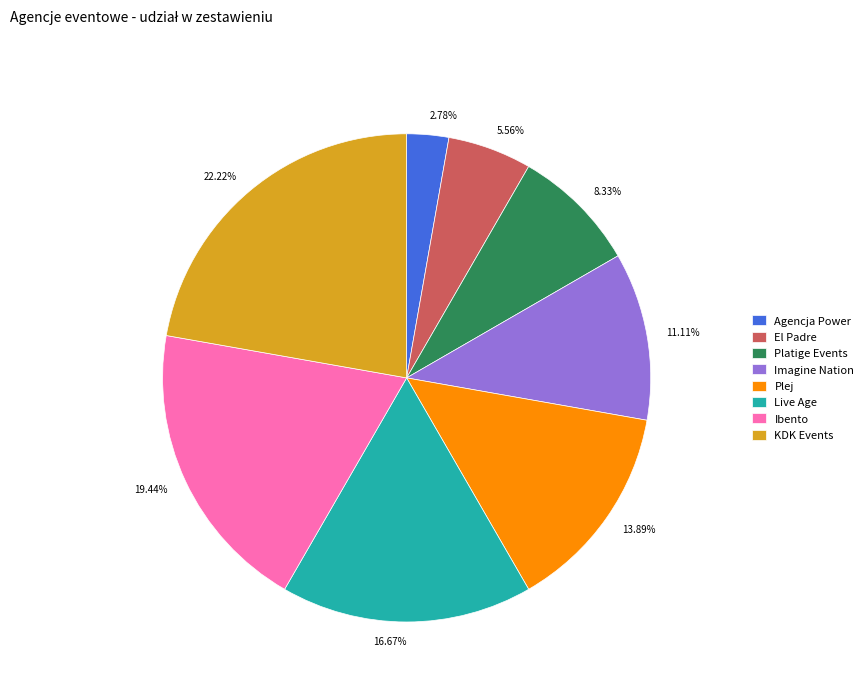

To the nearest percent, what is the average slice percentage?

12%